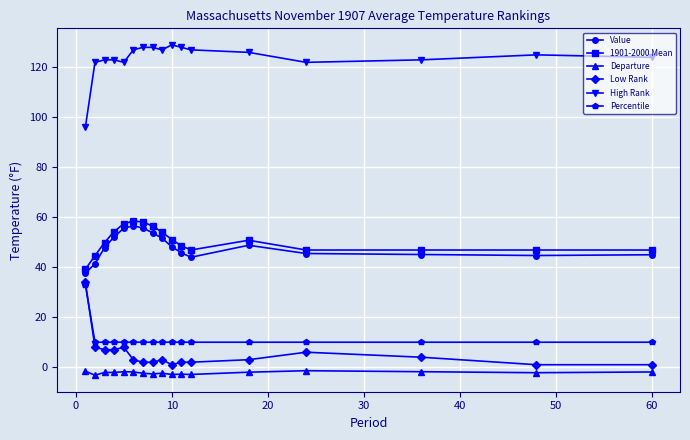

Which series has the largest total across all categories?

High Rank